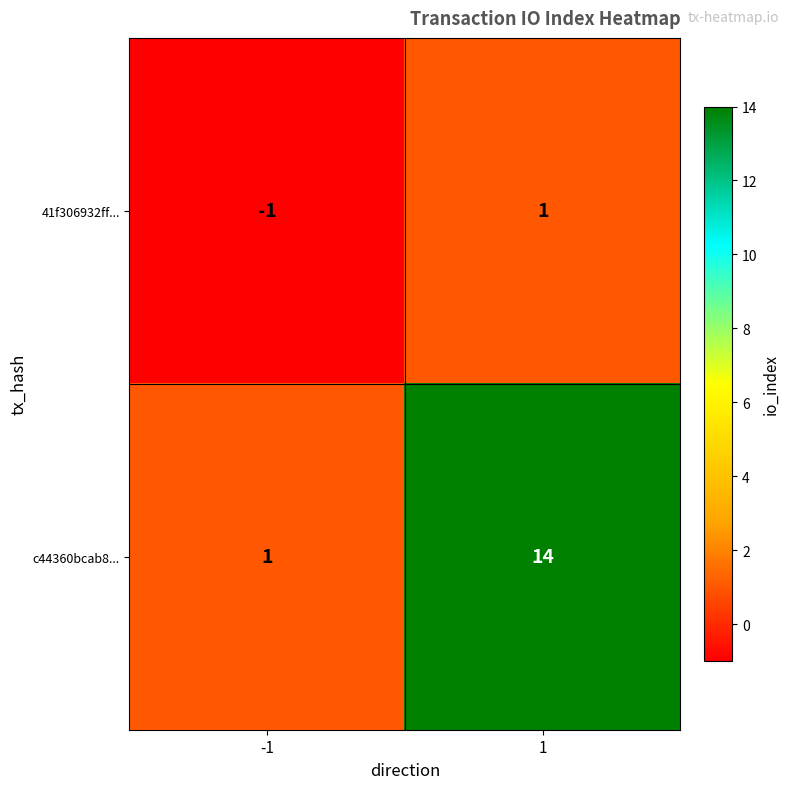

Reading left to right, what are all the values shown in this chart?

41f306932ff...: -1	1
c44360bcab8...: 1	14